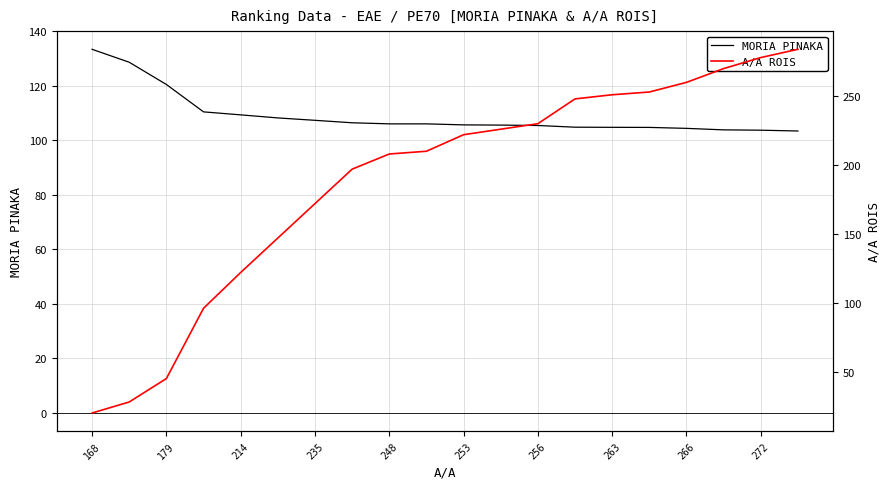

What is the highest value of the MORIA PINAKA series?

133.4